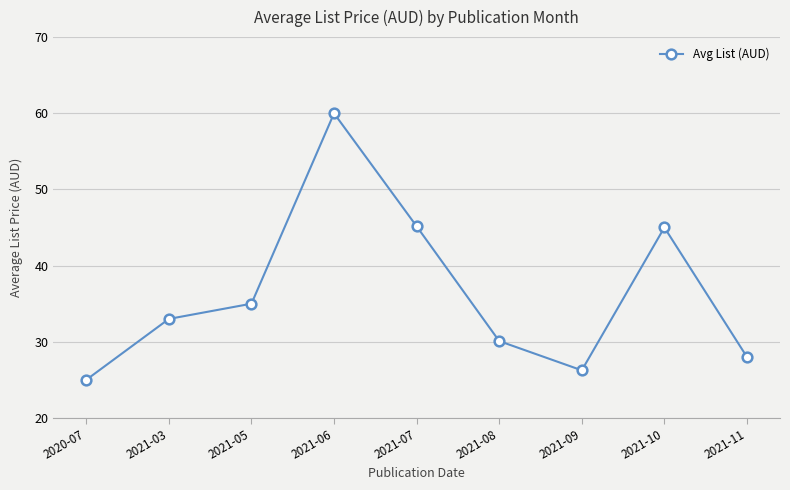

What is the minimum value shown in the chart?

25.0